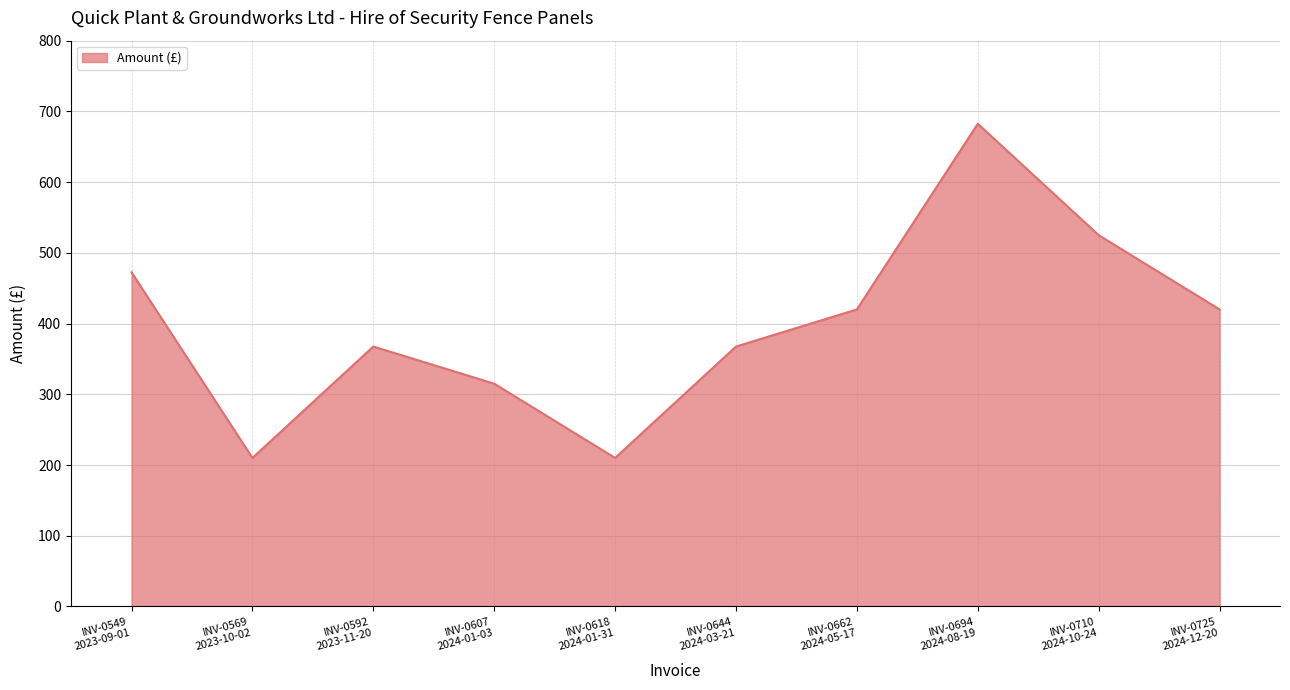

What is the difference between the maximum and minimum values?

472.5